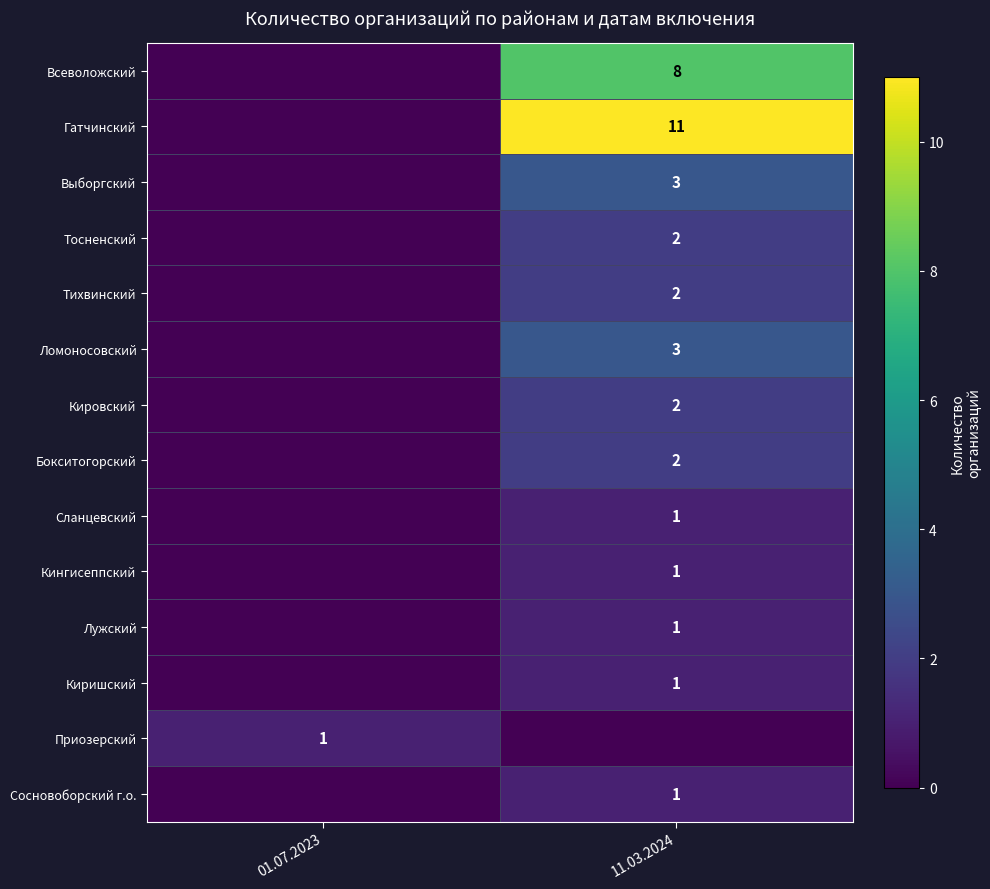

The Выборгский series shows 3 at 11.03.2024. True or false?

True